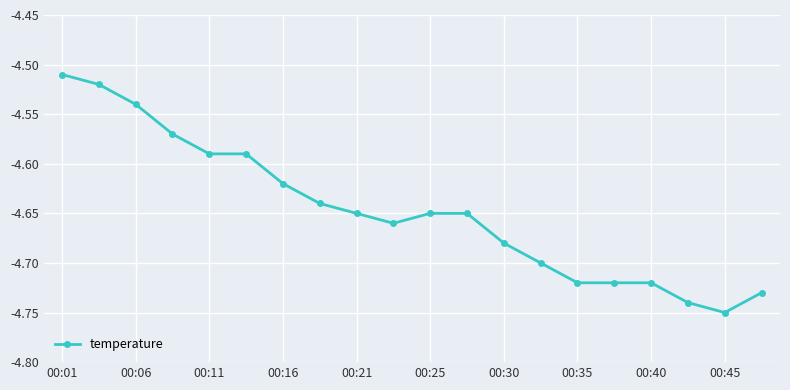

Is this an area chart (filled region under the line)?

No